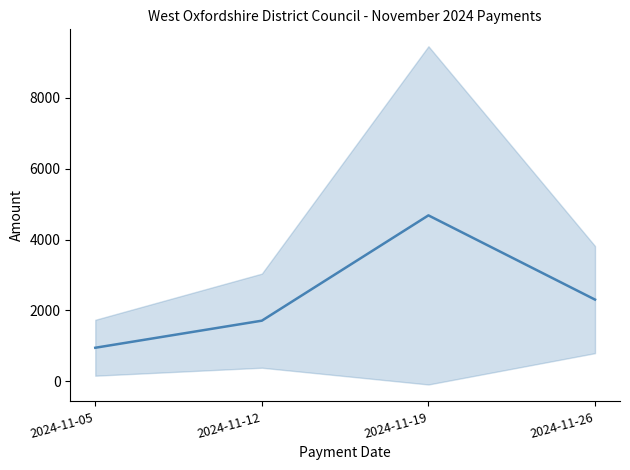

What is the smallest value displayed?

946.8